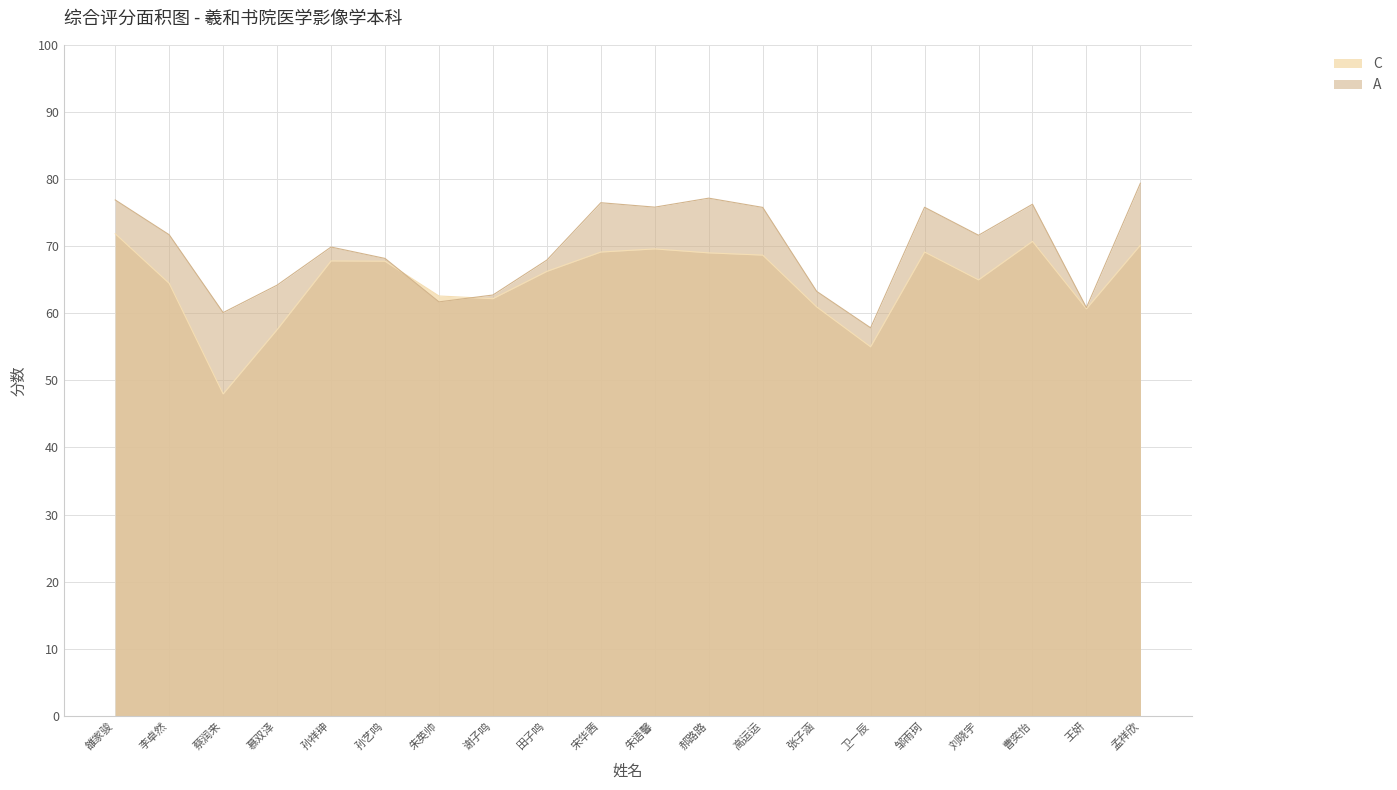

How many lines are shown in the chart?

2